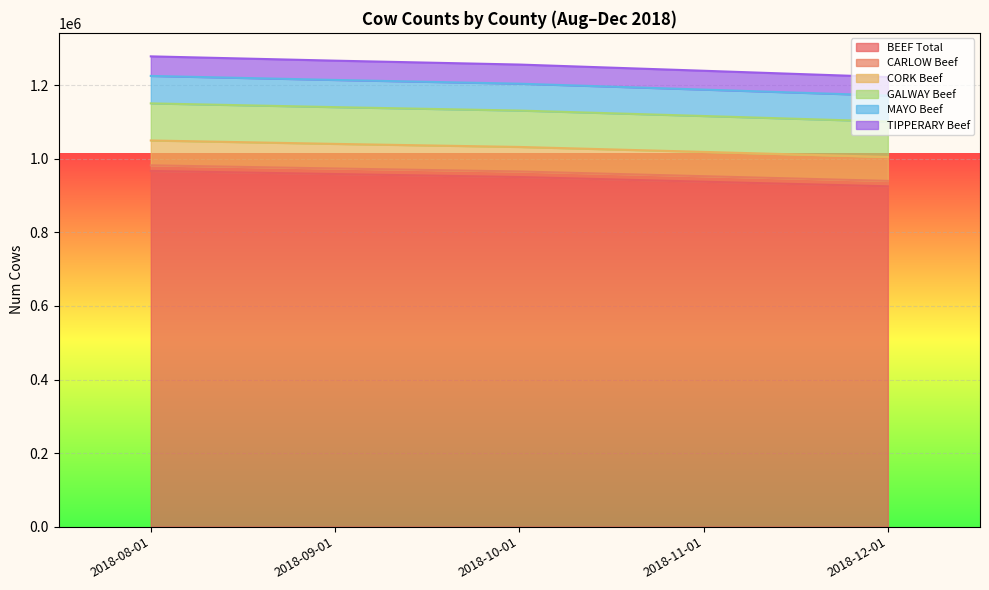

What is the maximum value for BEEF Total?

967198